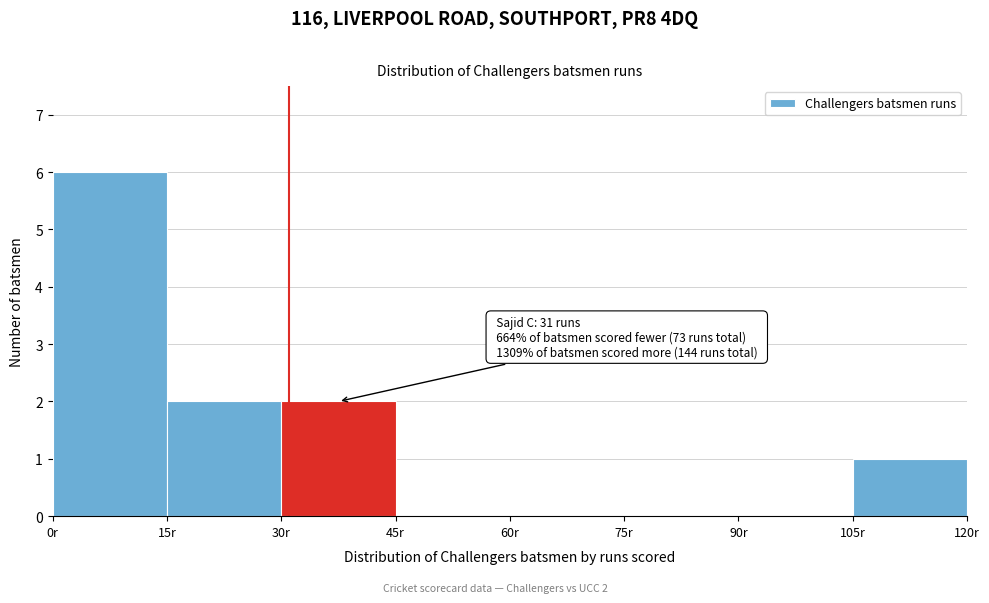

Over which range of the x-axis is the bar tallest?

0 to 15